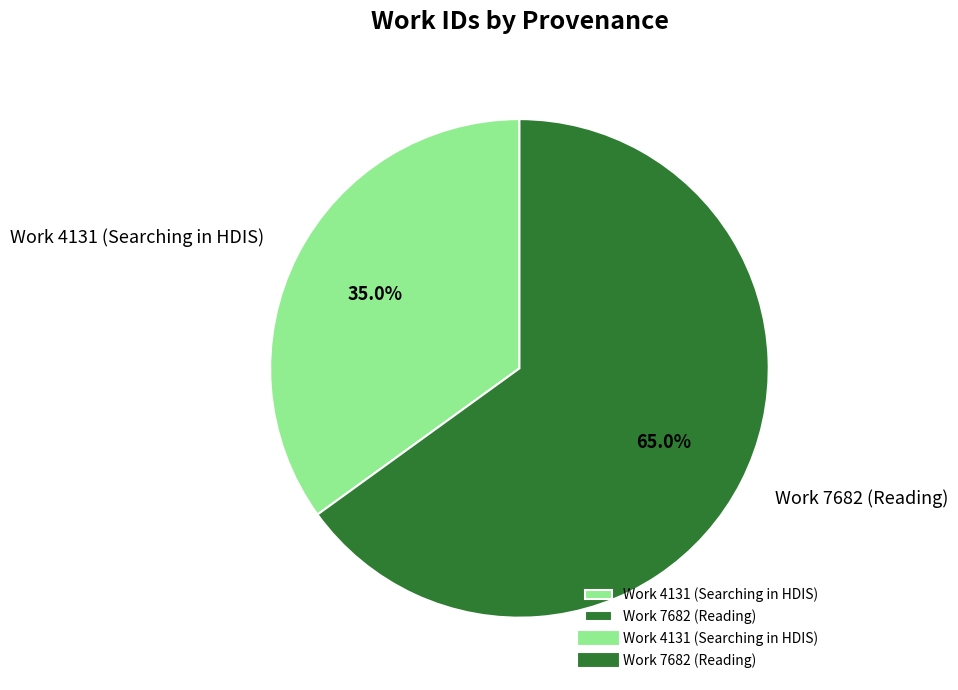

To the nearest percent, what is the difference between the Work 4131 (Searching in HDIS) and Work 7682 (Reading) slice percentages?

30%